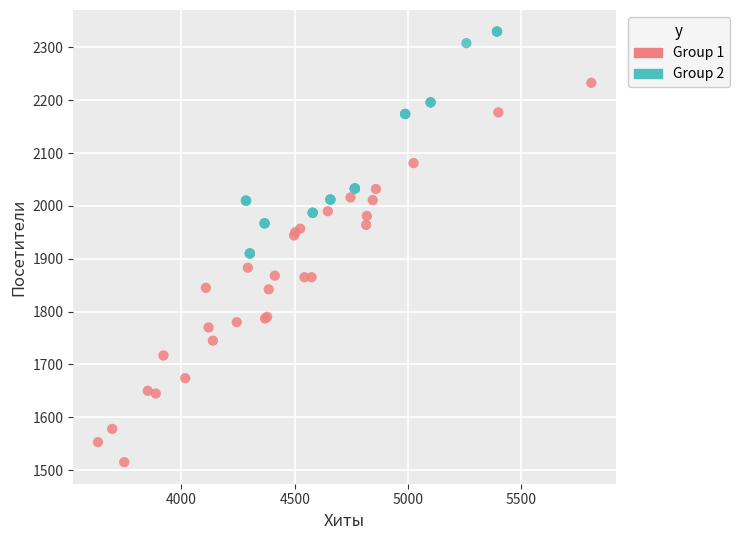

Which series reaches the minimum Y coordinate?

Group 1